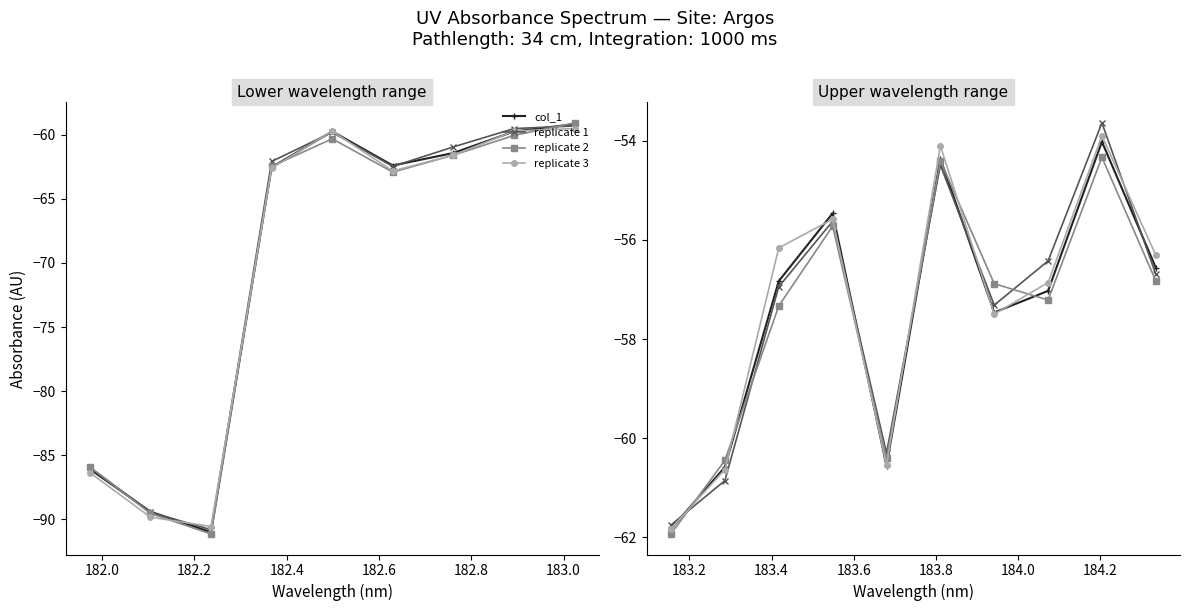

What are all the series names shown in the legend?

col_1, replicate 1, replicate 2, replicate 3